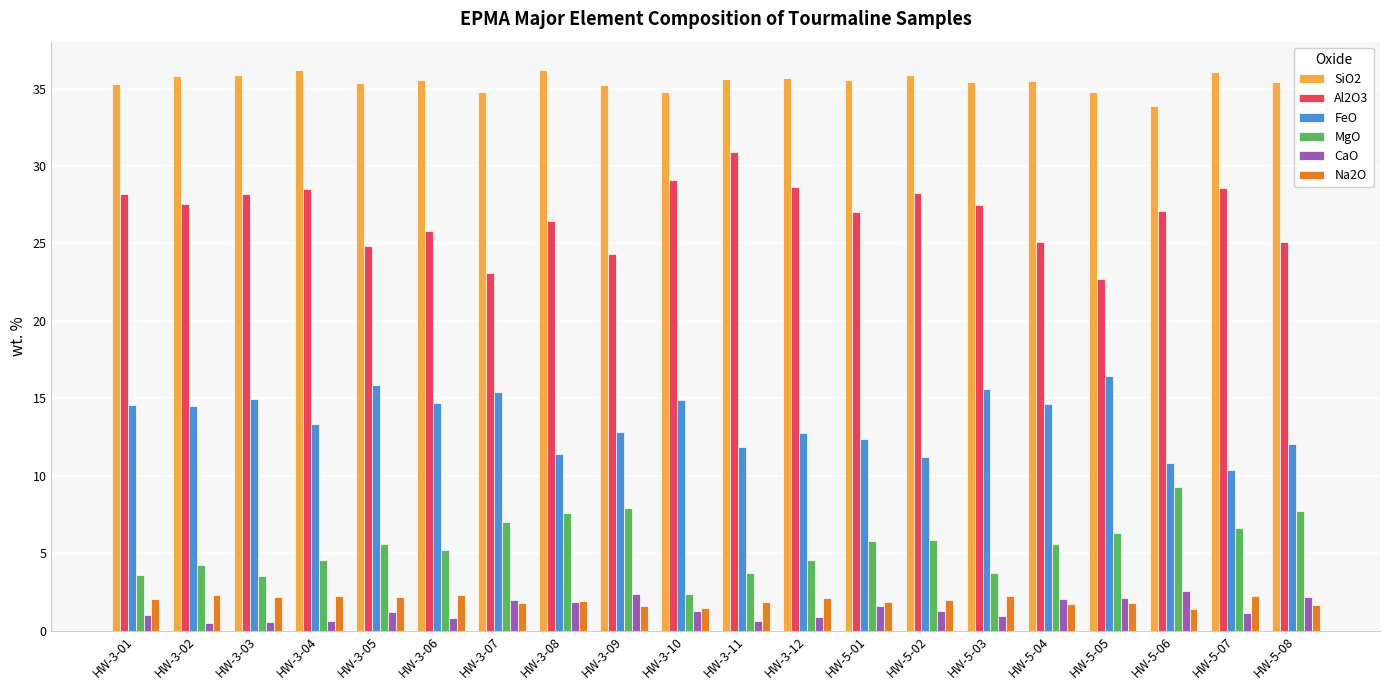

The value of CaO at HW-5-08 is 2.2. True or false?

True